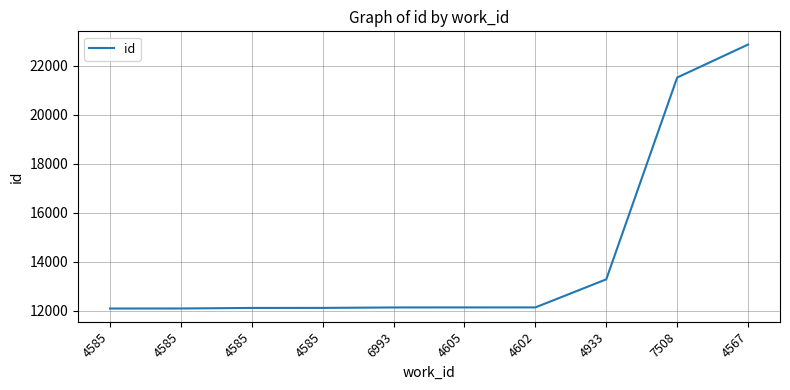

Reading left to right, list all the values displayed in this chart.

12081	12083	12105	12107	12125	12126	12127	13274	21518	22866